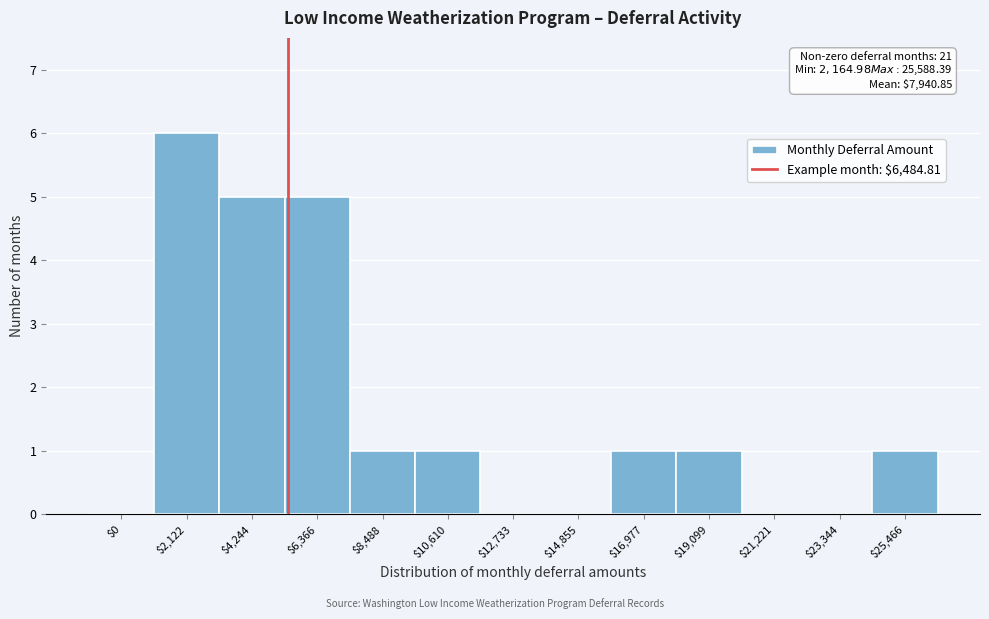

Is it true that the value at $25,466 is 0?

False